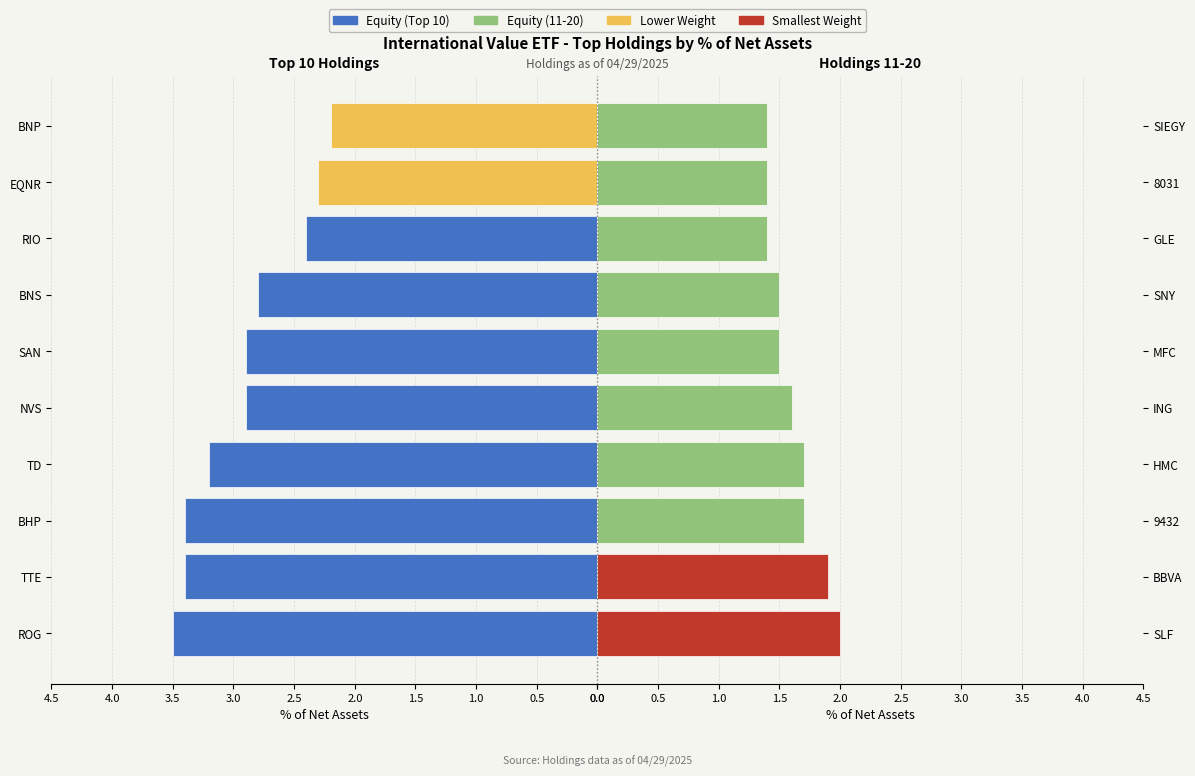

What is the change in value from BBVA to SNY?

-0.4